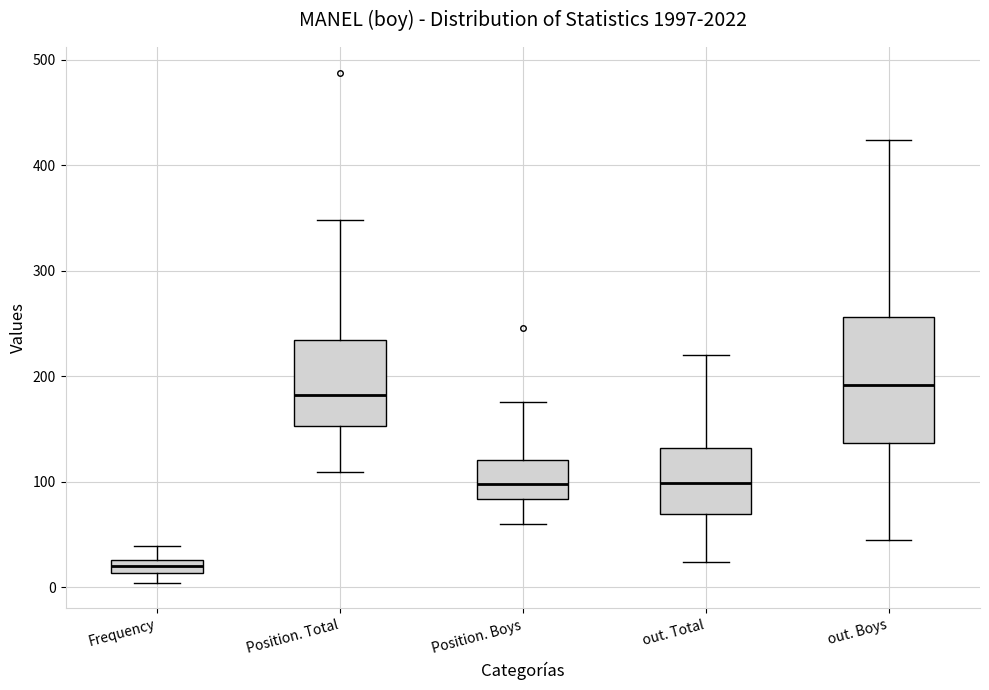

Where is the lower edge of the box for out. Total on the y-axis? The values are not printed on the chart, so give them approximately, as read against the axis.

70